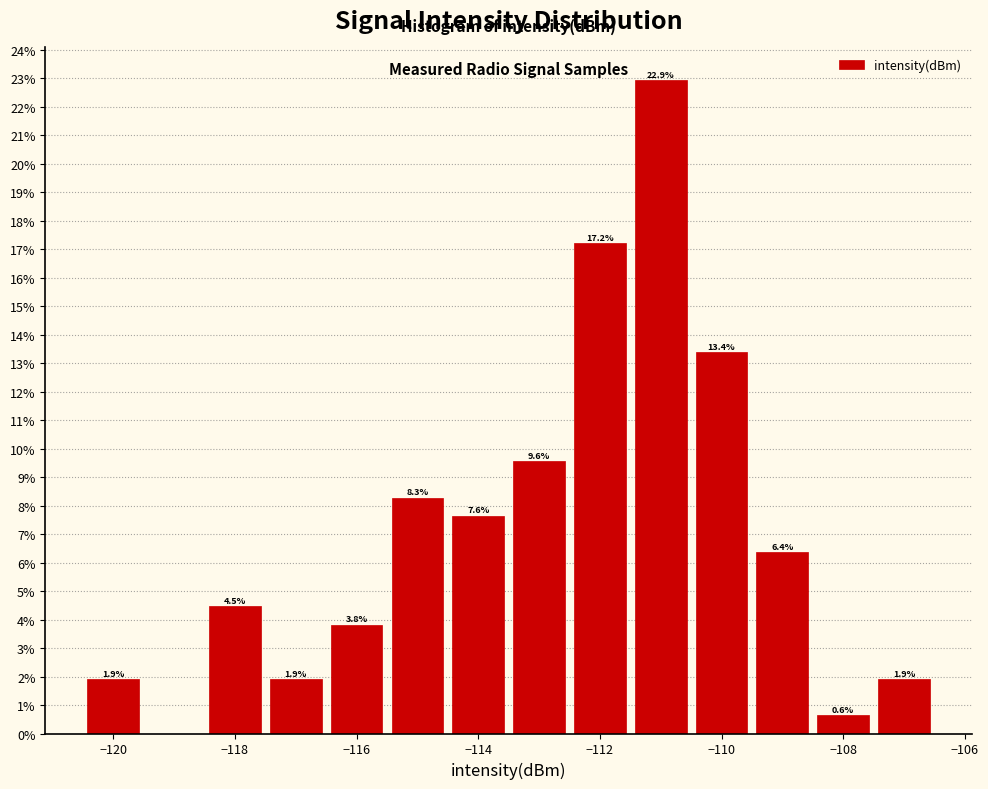

Over which range of the x-axis is the bar tallest?

-111.5 to -110.5